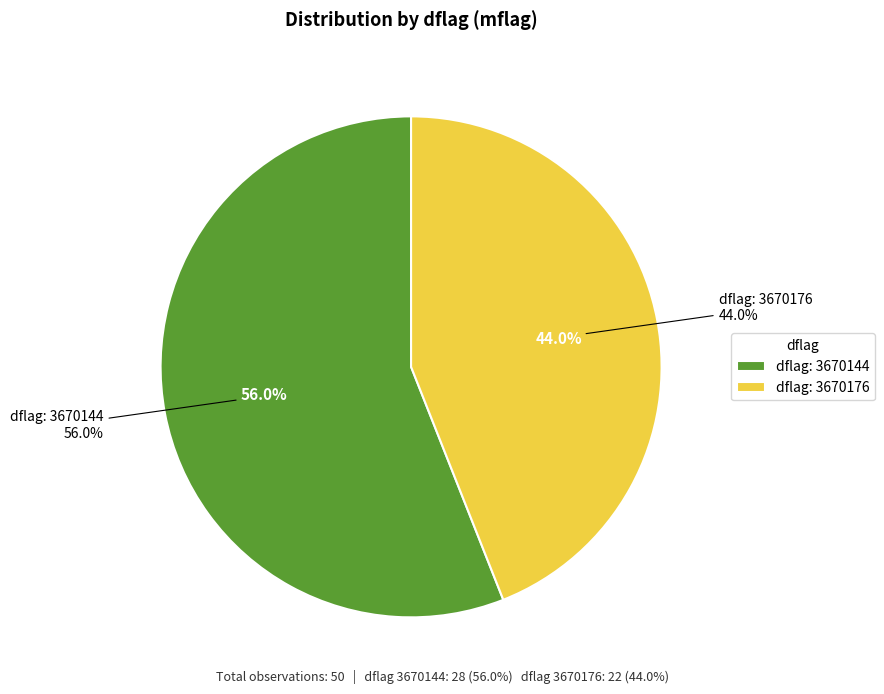

How many slices are in this pie chart?

2